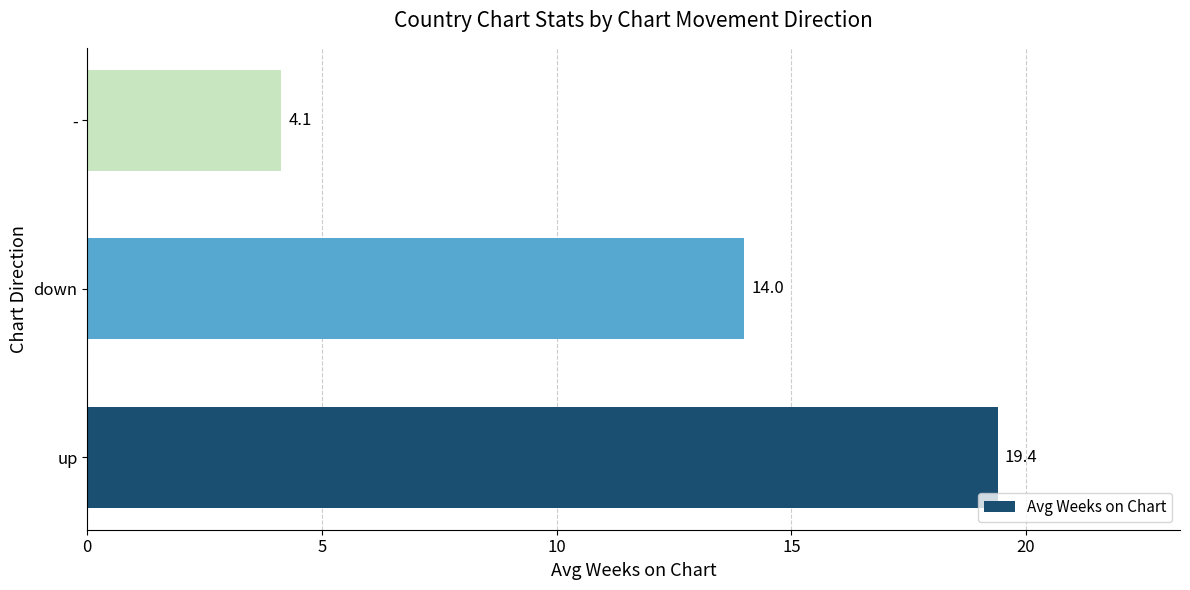

Reading bottom to top, extract all data points from this chart.

up=19.4	down=14.0	-=4.1